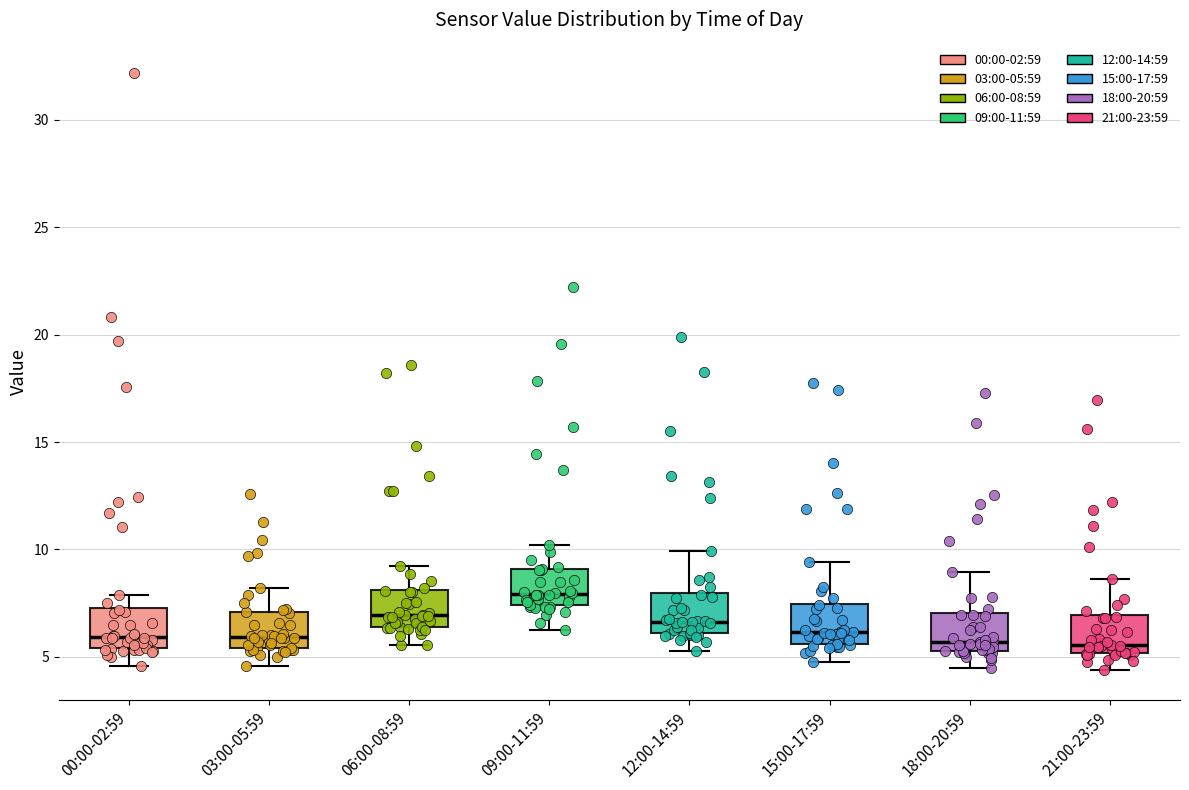

Which box's median line is the highest?

09:00-11:59